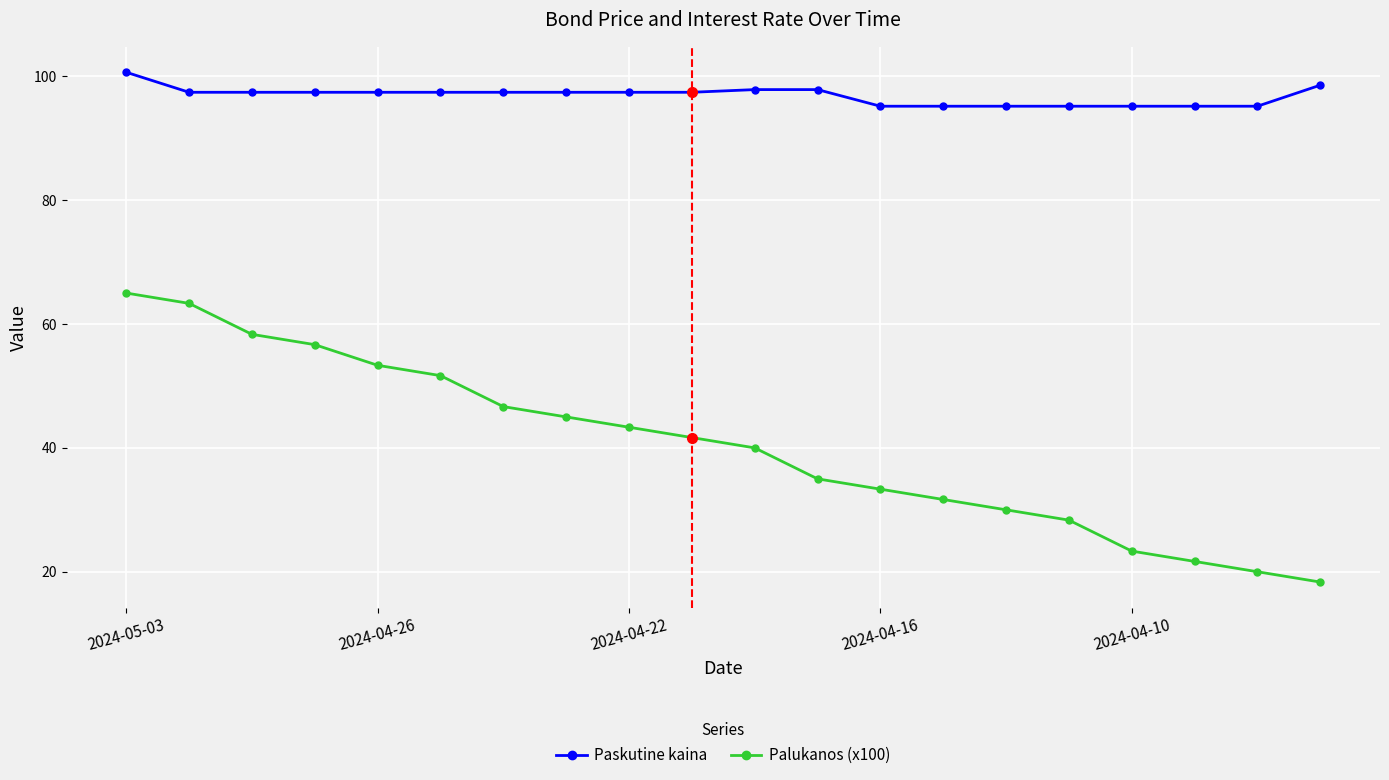

What is the difference between the second highest and second lowest values in the Palukanos (x100) series?

43.3